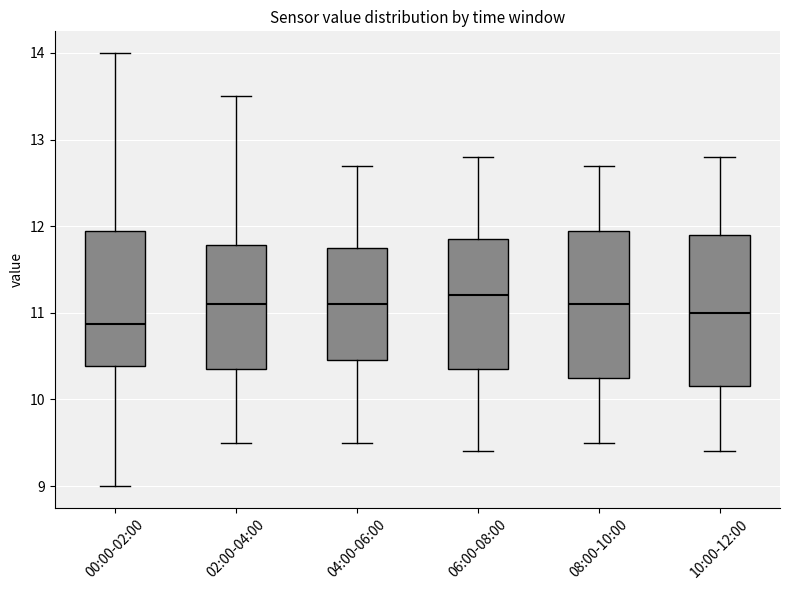

Where is the upper edge of the box for 02:00-04:00 on the y-axis? The values are not printed on the chart, so give them approximately, as read against the axis.

11.8